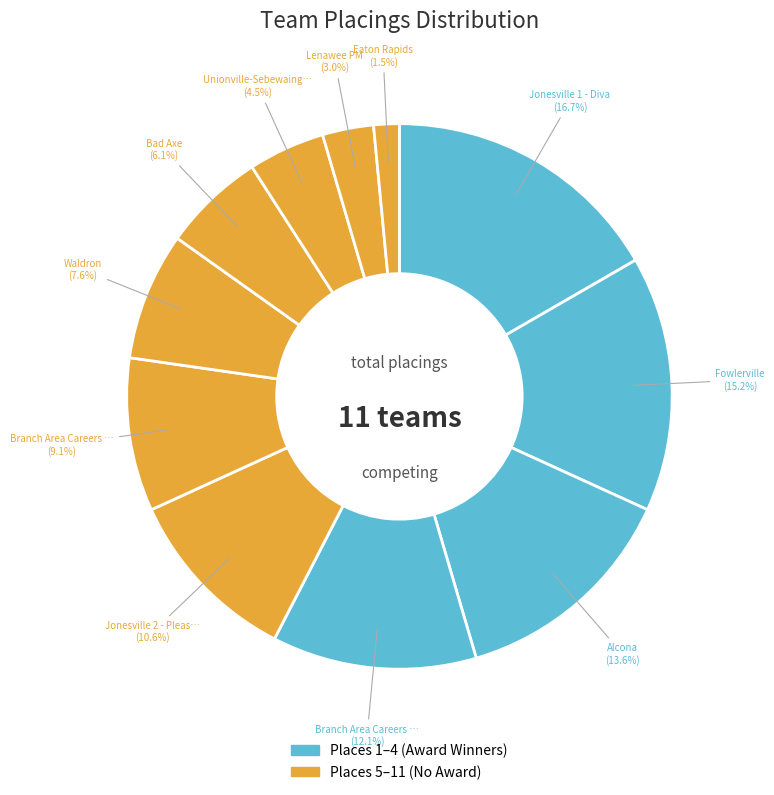

How many slices are in this pie chart?

11